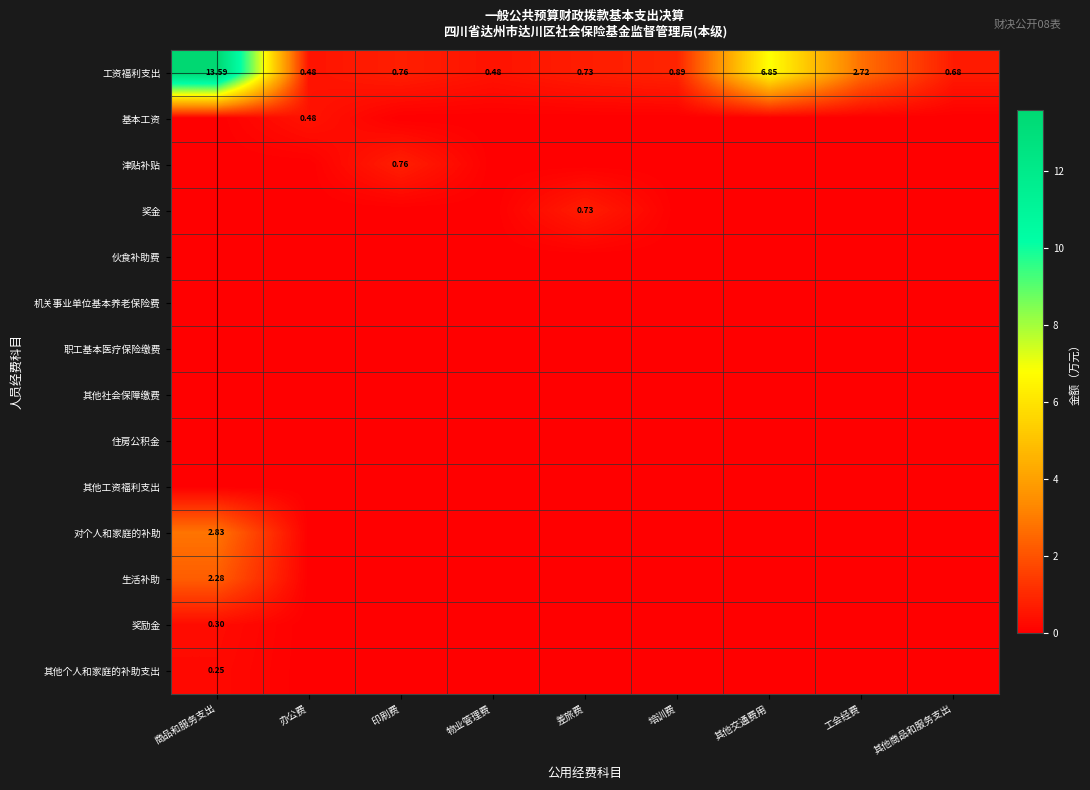

How many categories are shown in the chart?

9